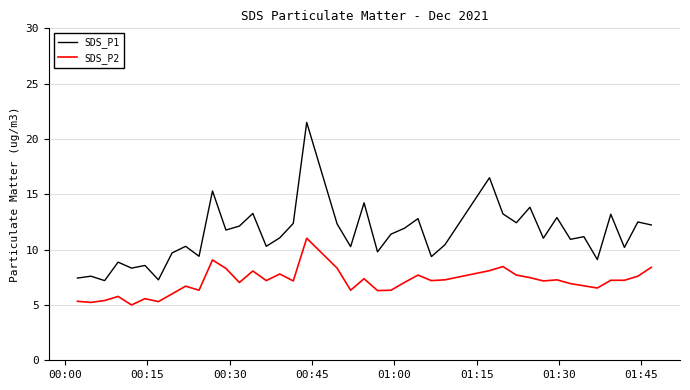

What is the average value of the SDS_P2 series?

7.1